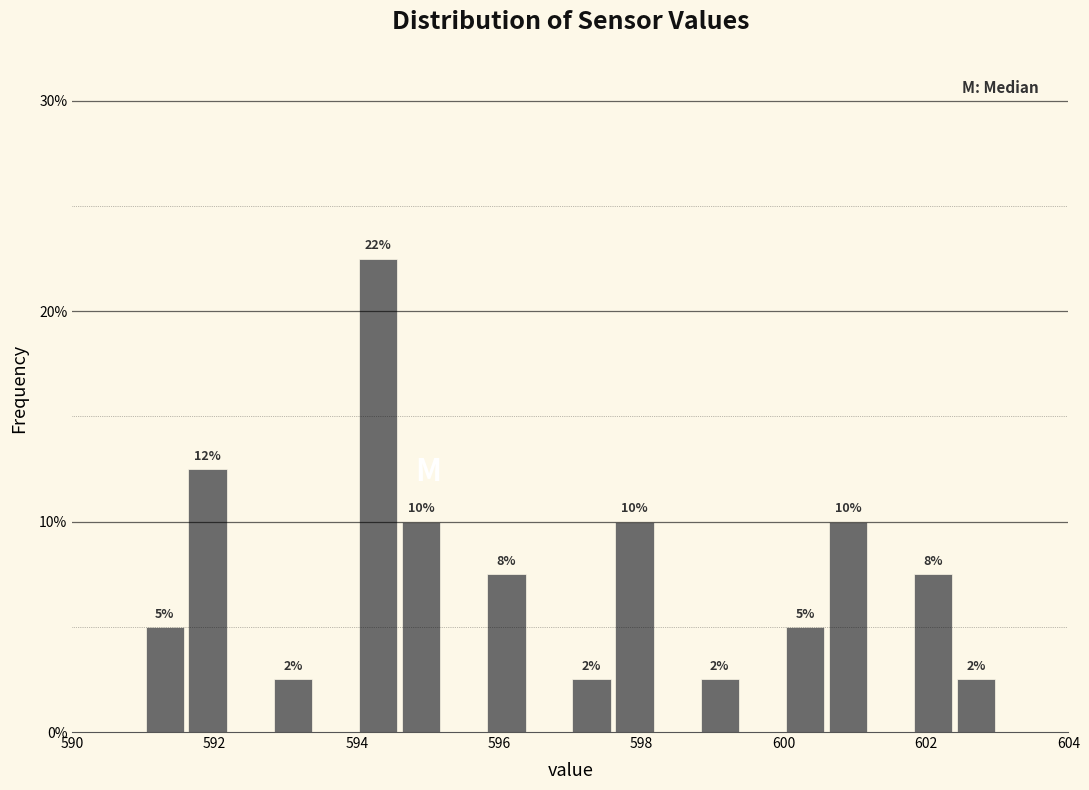

Around what value on the x-axis is the tallest bar? Give the approximate position of its centre, as read against the axis.

594.4